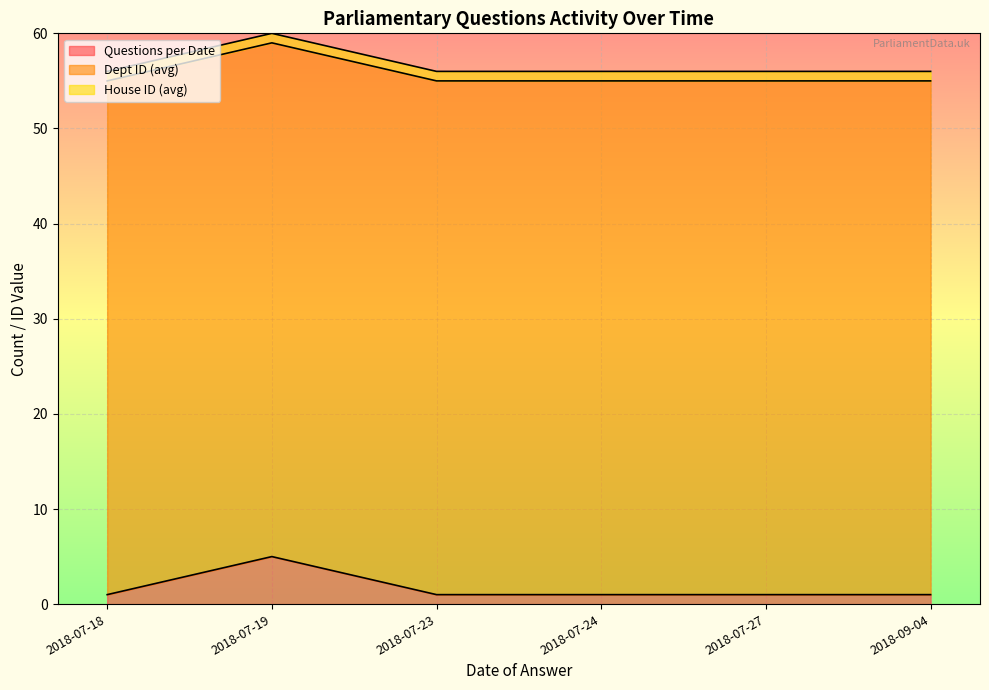

What position from the left is 2018-07-18?

1